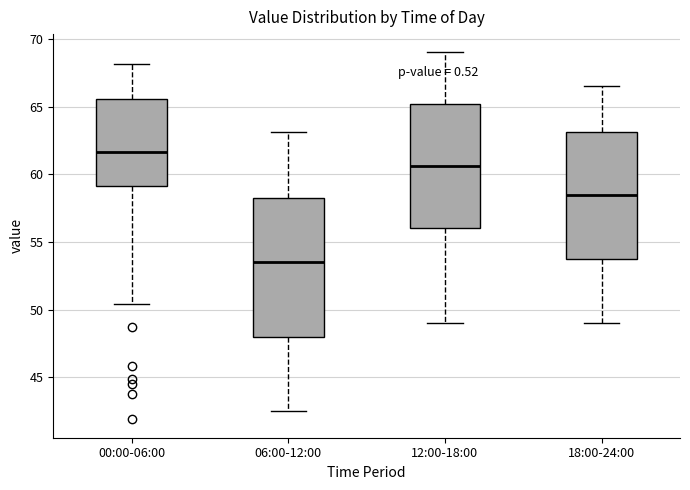

Reading left to right, read every box against the y-axis: the position of its median line, the range the box covers, and the ends of its whiskers. The values are not printed on the chart, so give them approximately, as read against the axis.

00:00-06:00: median 61.5, box 59.0 to 65.5, whiskers 50.5 to 68.0
06:00-12:00: median 53.5, box 48.0 to 58.5, whiskers 42.5 to 63.0
12:00-18:00: median 60.5, box 56.0 to 65.0, whiskers 49.0 to 69.0
18:00-24:00: median 58.5, box 53.5 to 63.0, whiskers 49.0 to 66.5